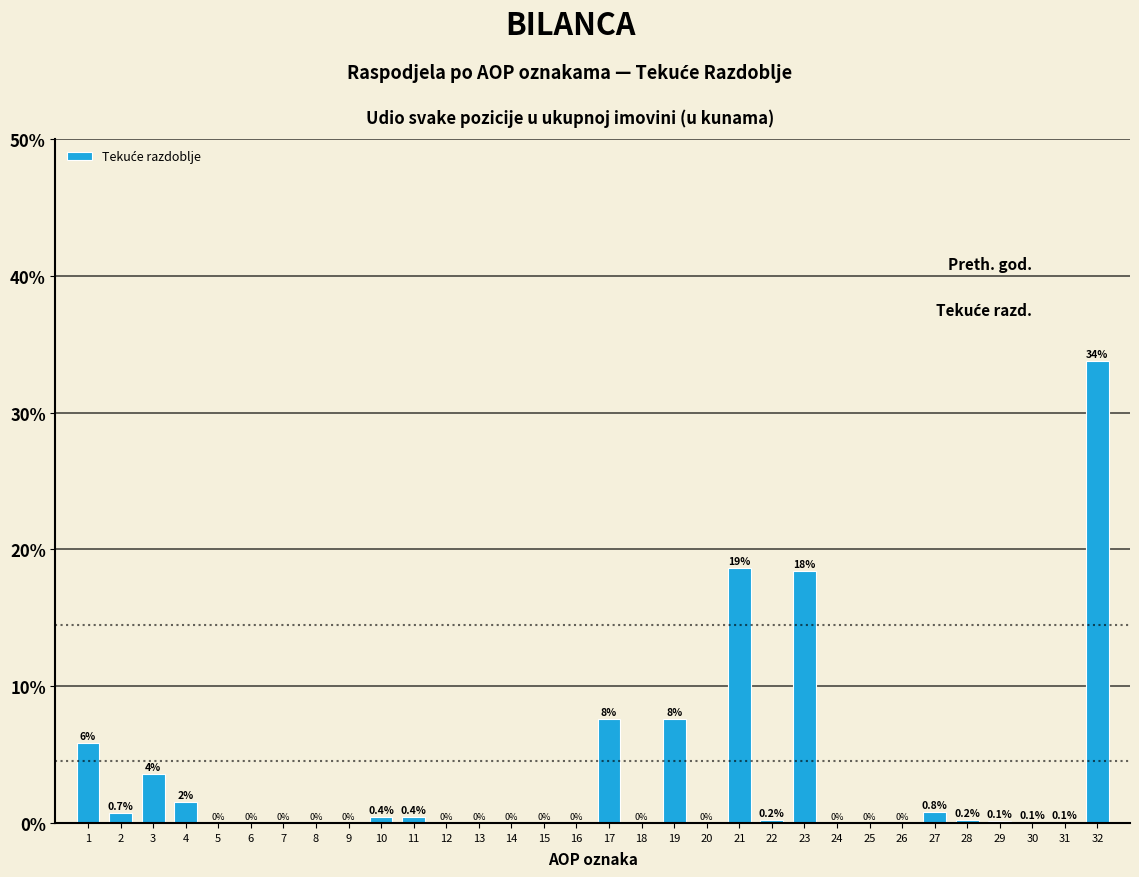

Between 22 and 7, which is larger?

22